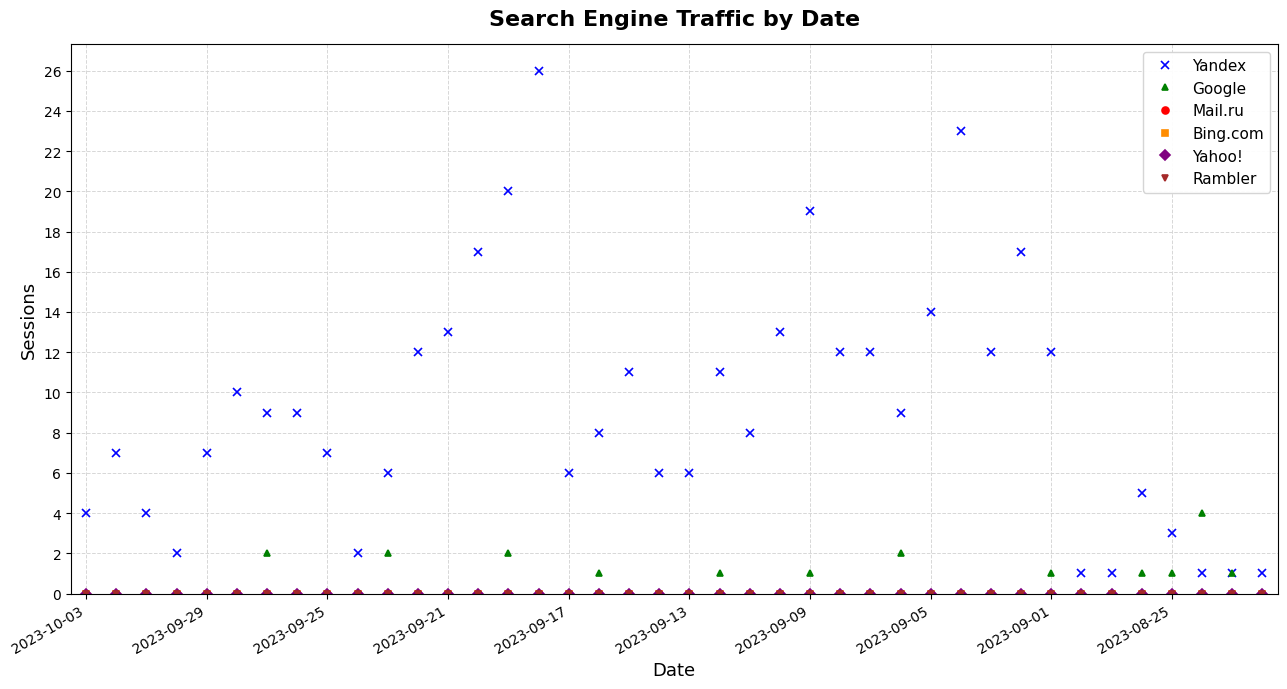

Does the chart display data point markers on the line(s)?

Yes